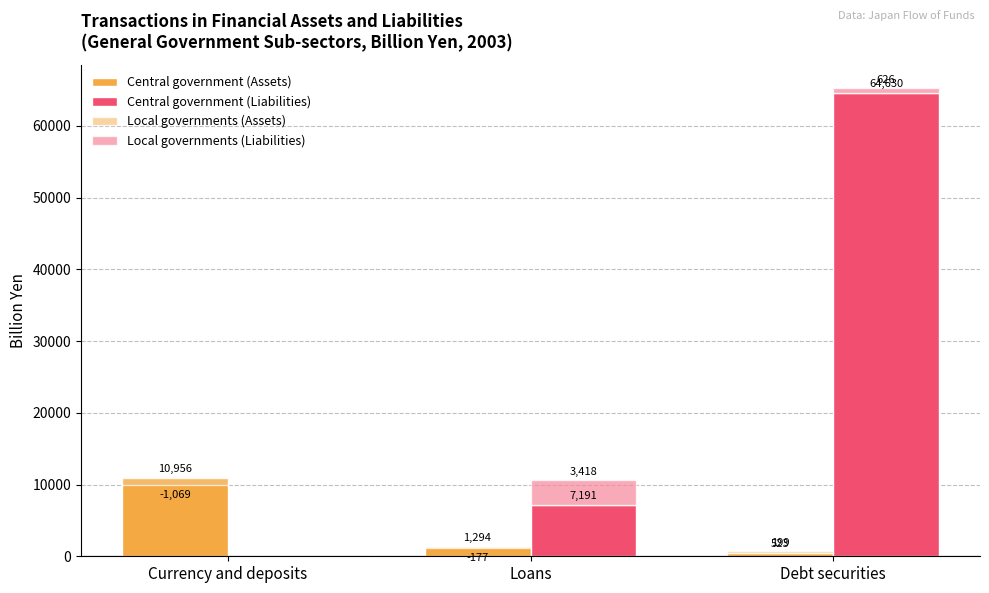

What is the label of the 2nd bar from the right?

Loans